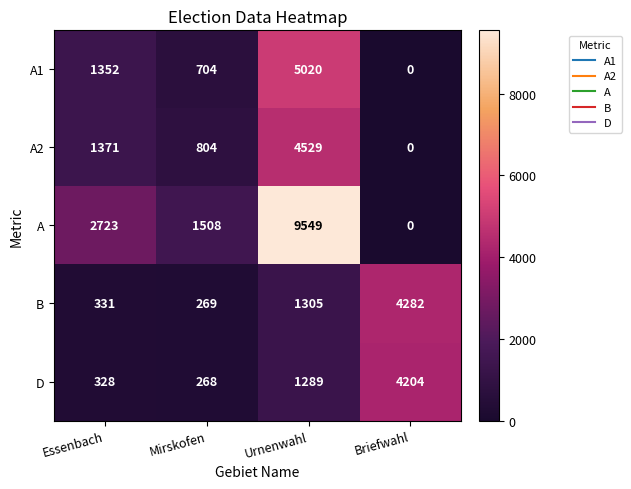

Is it true that A1 equals 0 at Briefwahl?

True